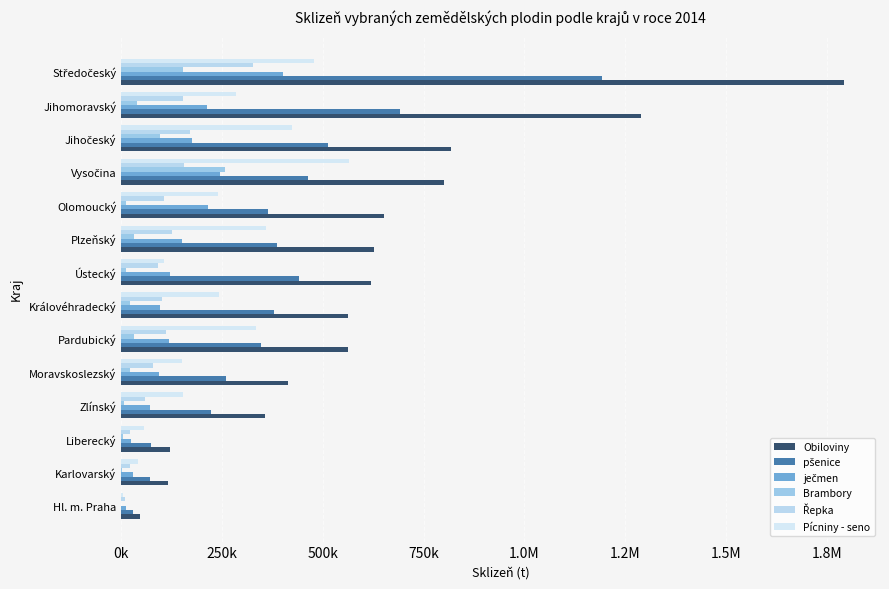

Which series has the widest spread of values?

Obiloviny